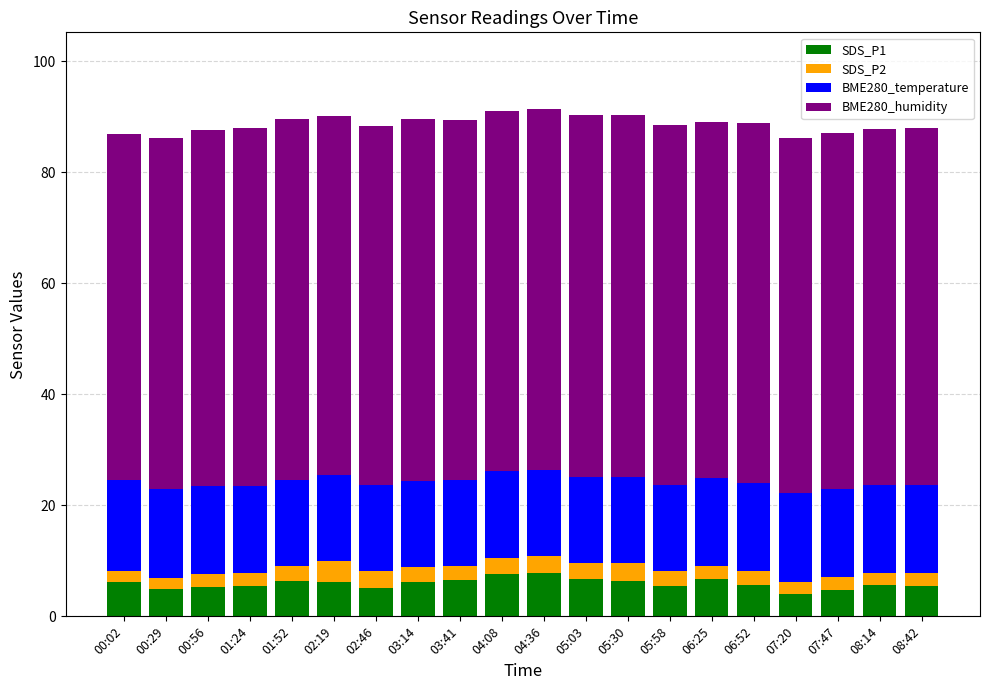

What is the maximum value for SDS_P1?

7.9